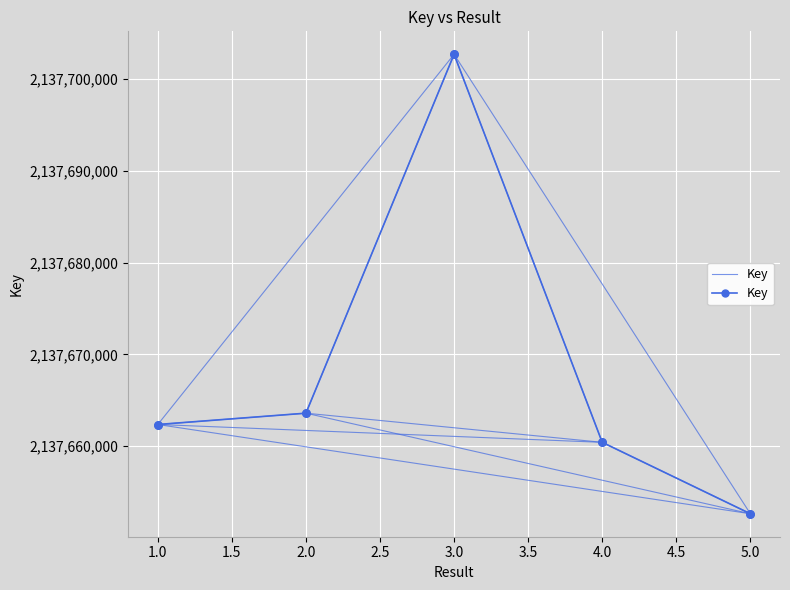

Which has a higher value, 3.0 or 1.0?

3.0